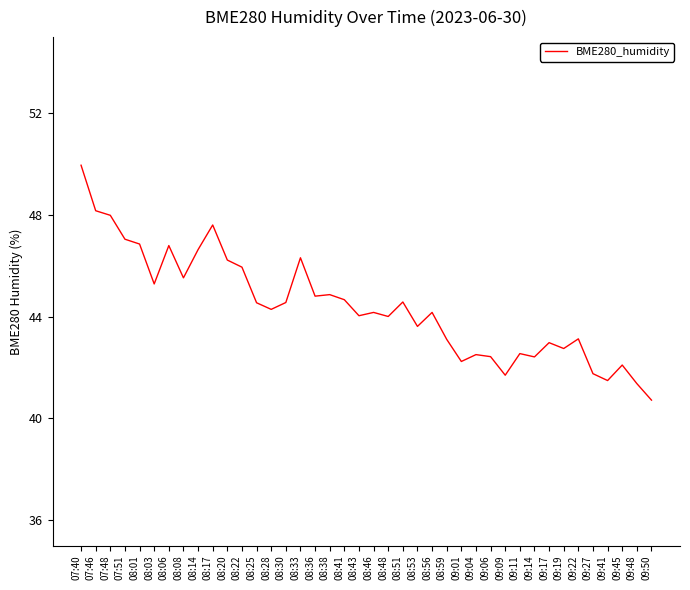

At which label does the data first exceed 44?

07:40